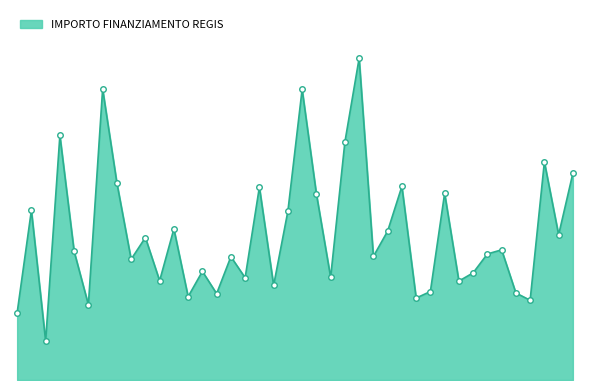

Does the chart display data point markers on the line(s)?

No